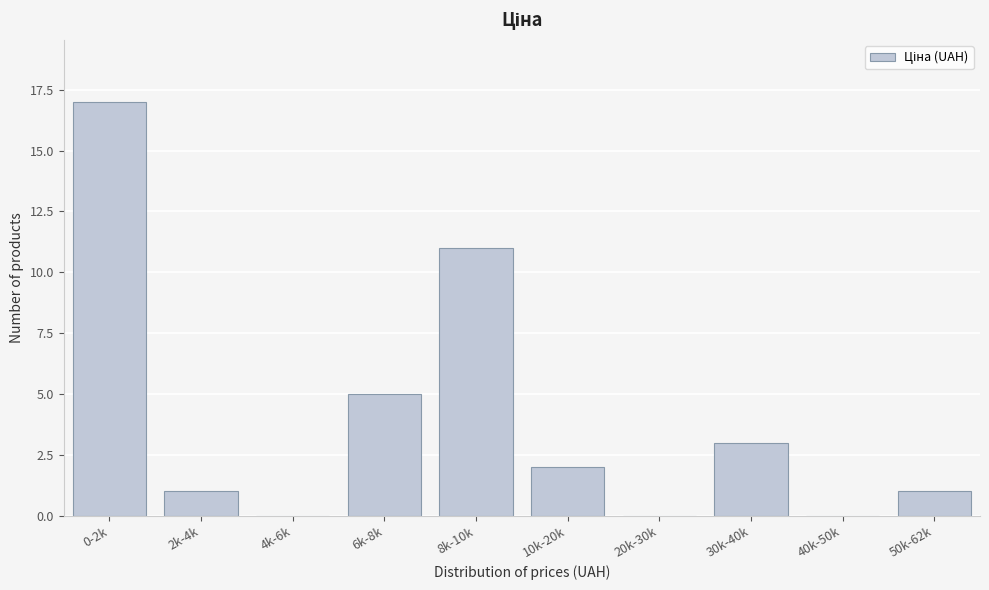

Reading left to right, transcribe all the data shown in this chart.

0-2k=17	2k-4k=1	4k-6k=0	6k-8k=5	8k-10k=11	10k-20k=2	20k-30k=0	30k-40k=3	40k-50k=0	50k-62k=1